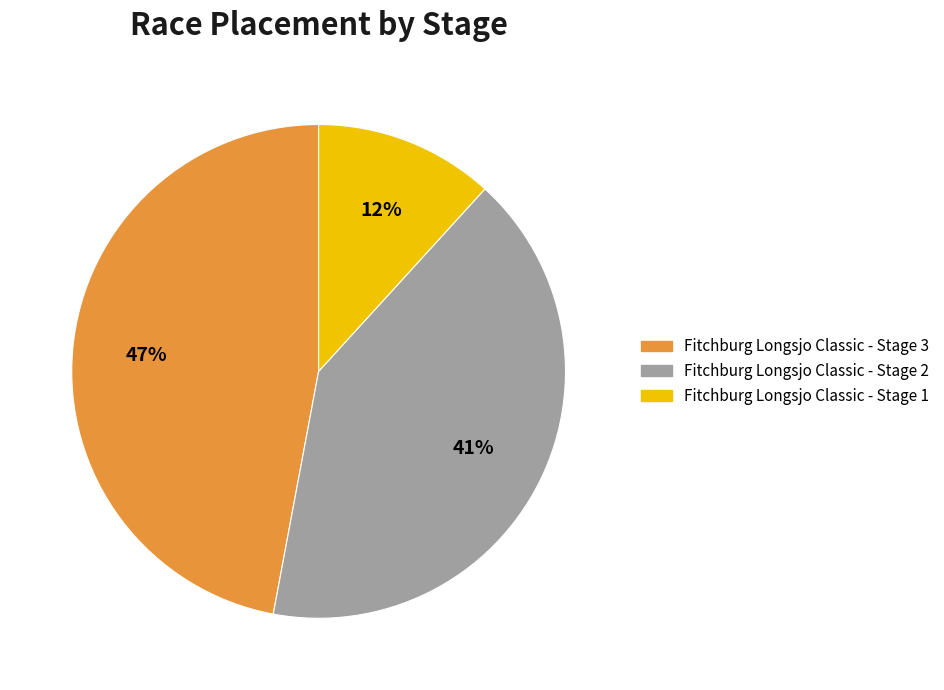

To the nearest percent, what is the combined percentage of Fitchburg Longsjo Classic - Stage 2 and Fitchburg Longsjo Classic - Stage 3?

88%